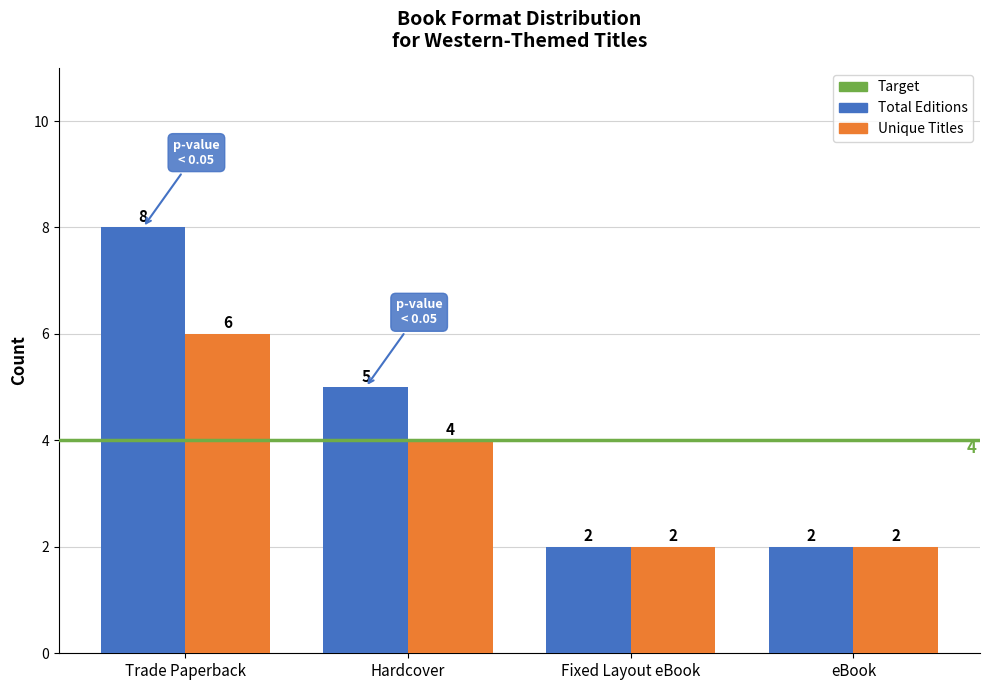

List the series in order of their overall mean, highest first.

Total Editions, Unique Titles